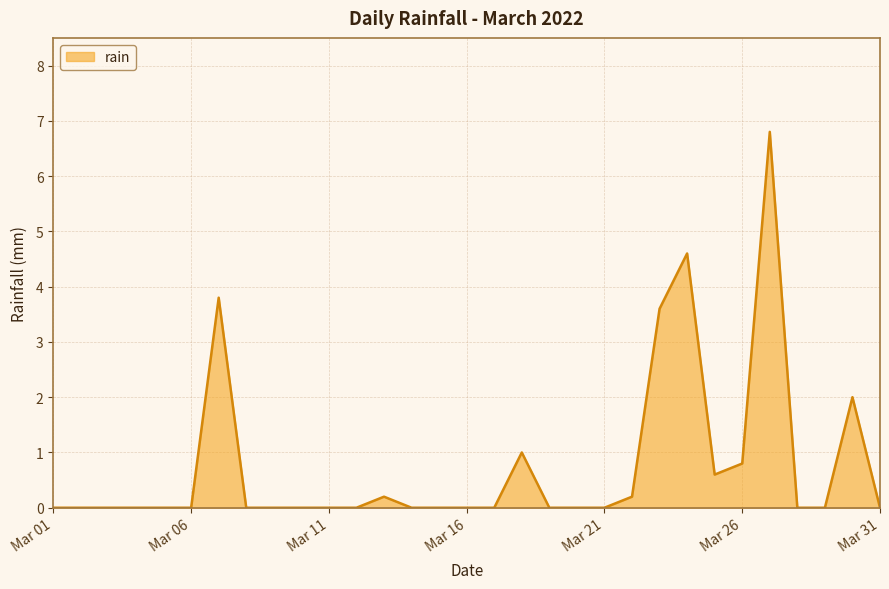

What is the greatest value displayed?

6.8